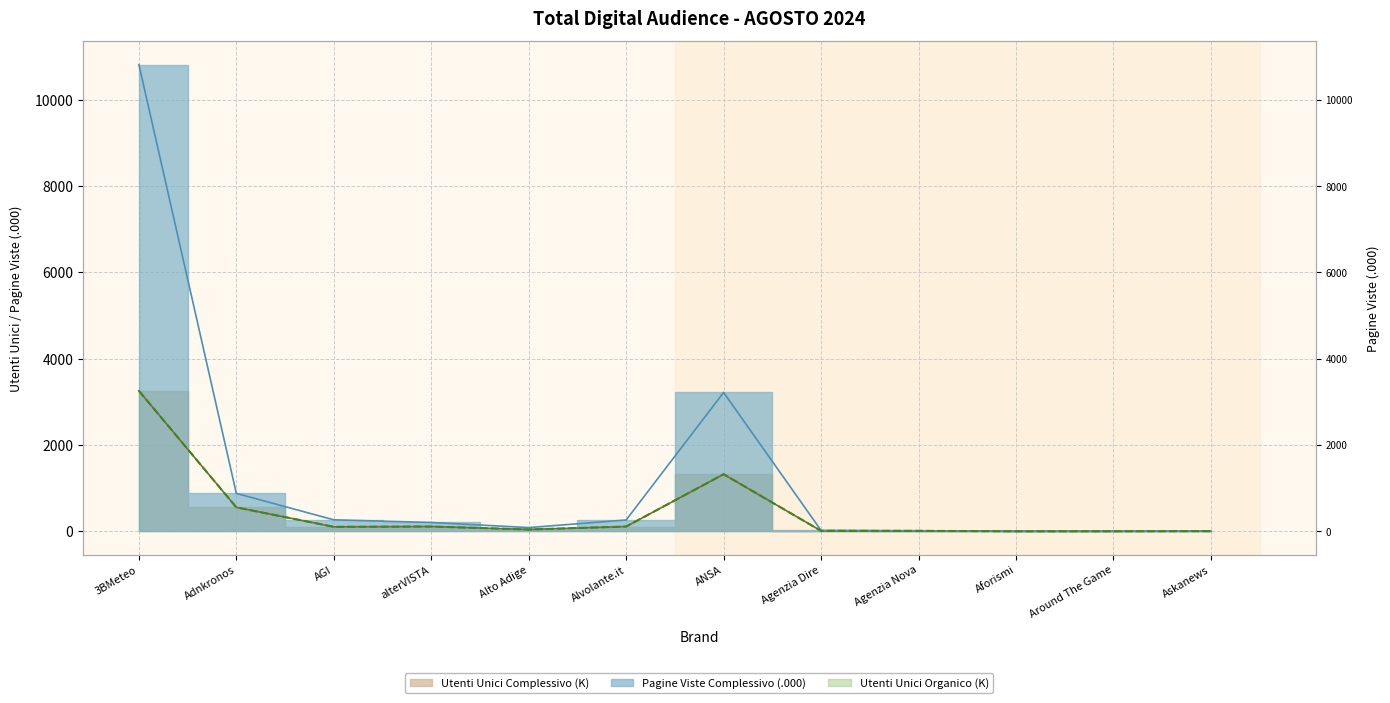

List the labels in order of UTENTI UNICI ORGANICO value, smallest first.

Aforismi, Around The Game, Askanews, Agenzia Nova, Agenzia Dire, Alto Adige, AGI, Alvolante.it, alterVISTA, Adnkronos, ANSA, 3BMeteo